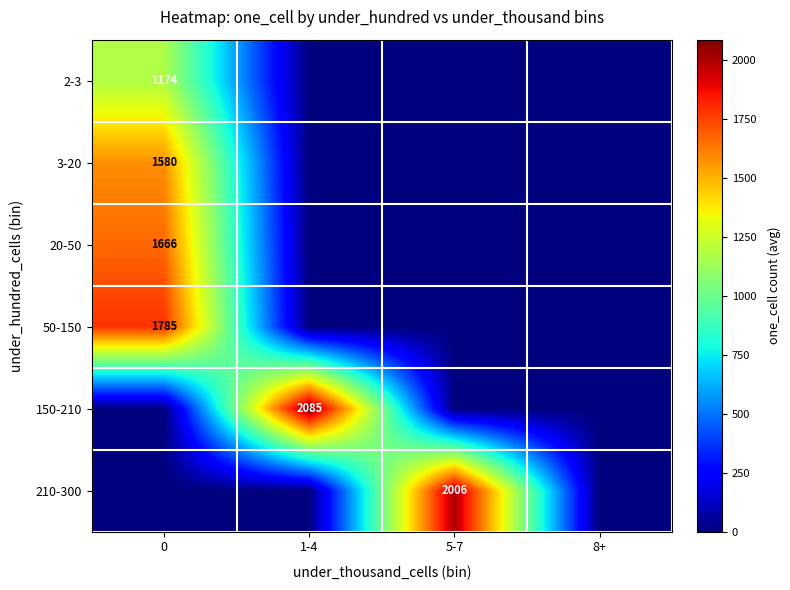

How many data points does each series have?

4